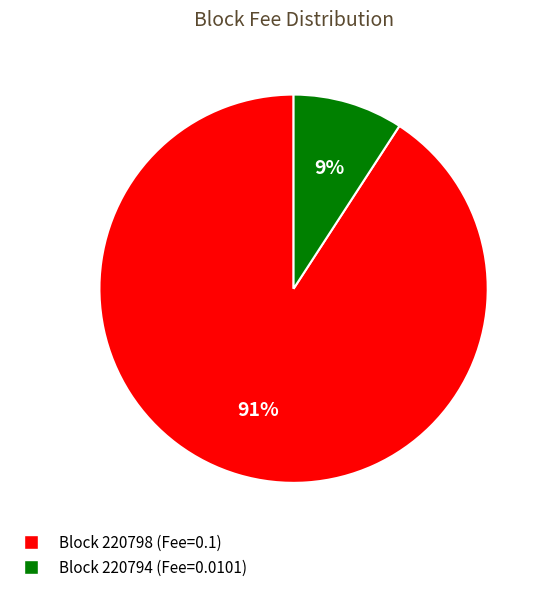

To the nearest percent, what is the average slice percentage?

50%